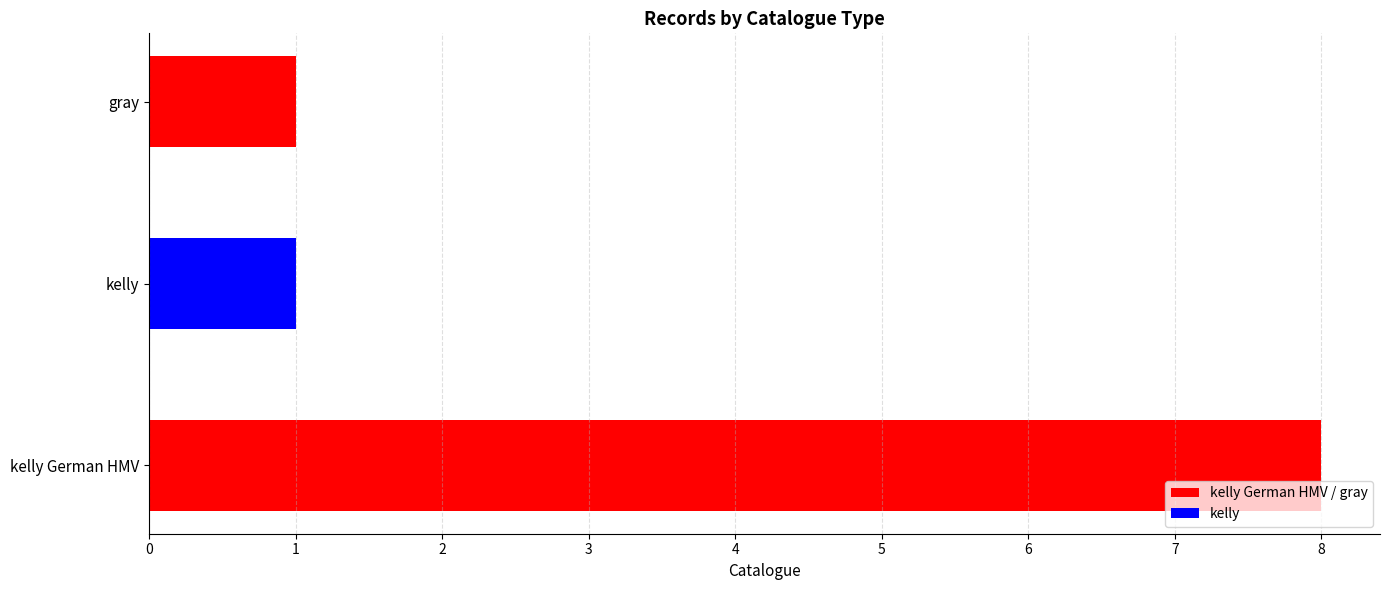

Reading bottom to top, extract all data points from this chart.

kelly German HMV=8	kelly=1	gray=1